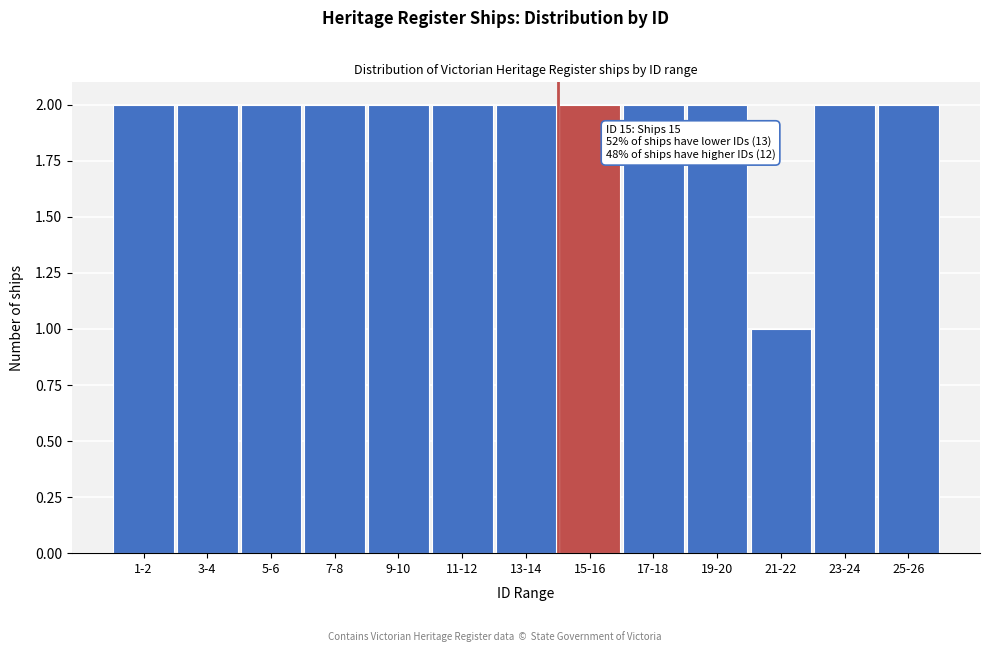

Reading right to left, extract all data points from this chart.

2	2	1	2	2	2	2	2	2	2	2	2	2